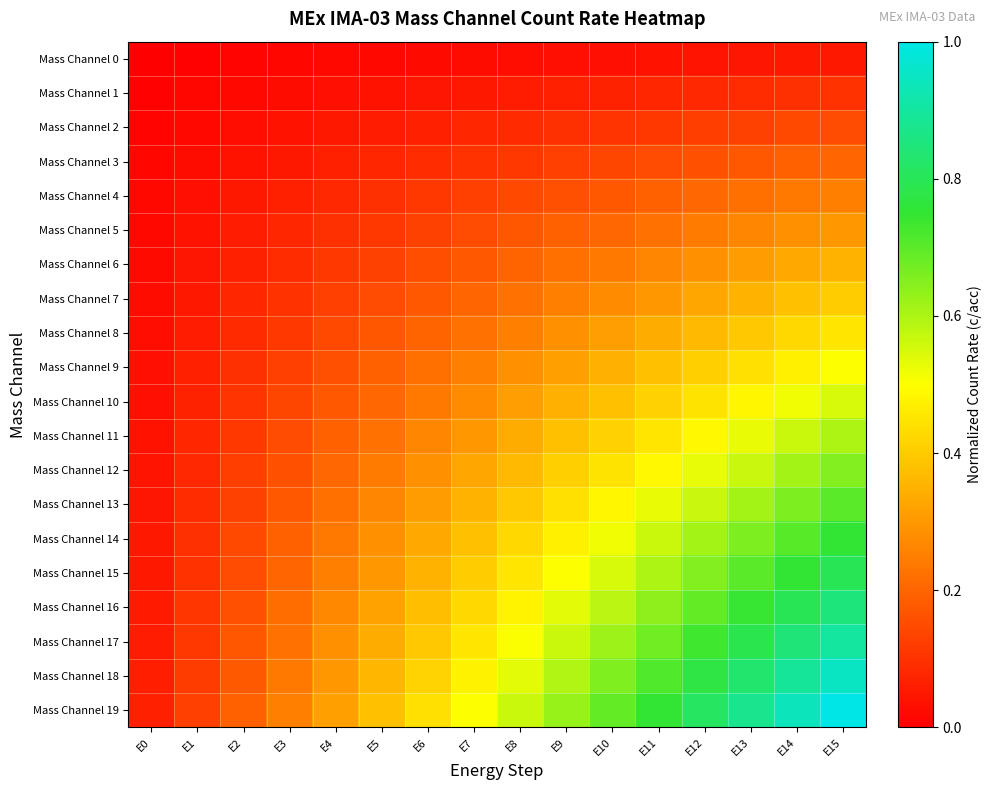

Rank the series at E11 from highest to lowest value.

Mass Channel 19, Mass Channel 18, Mass Channel 17, Mass Channel 16, Mass Channel 15, Mass Channel 14, Mass Channel 13, Mass Channel 12, Mass Channel 11, Mass Channel 10, Mass Channel 9, Mass Channel 8, Mass Channel 7, Mass Channel 6, Mass Channel 5, Mass Channel 4, Mass Channel 3, Mass Channel 2, Mass Channel 1, Mass Channel 0